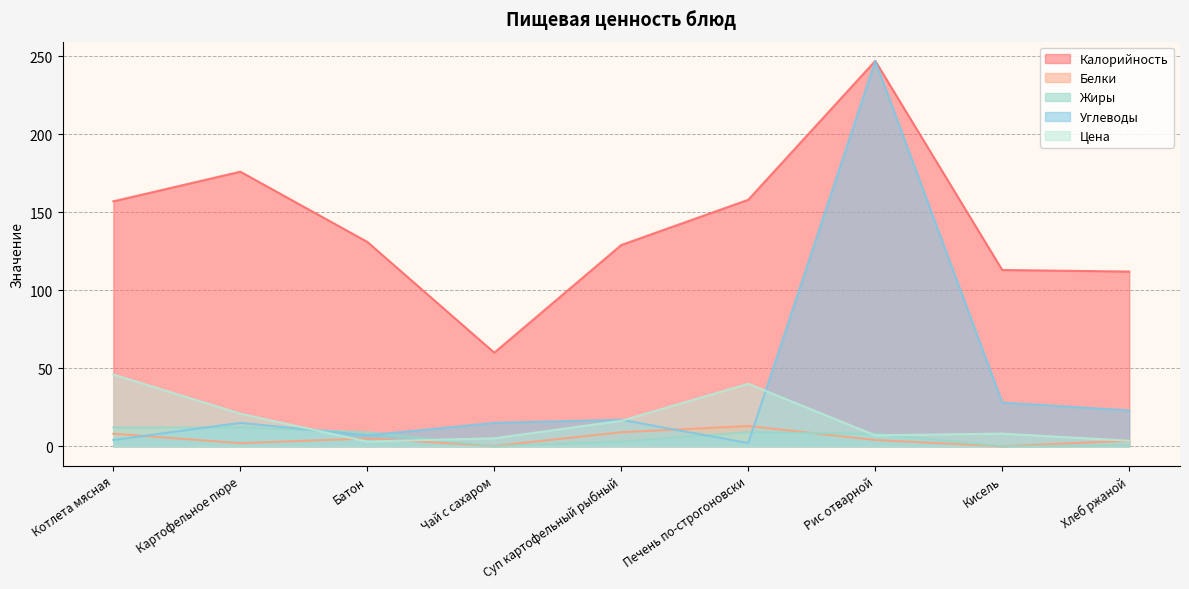

True or false: Калорийность and Цена intersect in this chart.

False